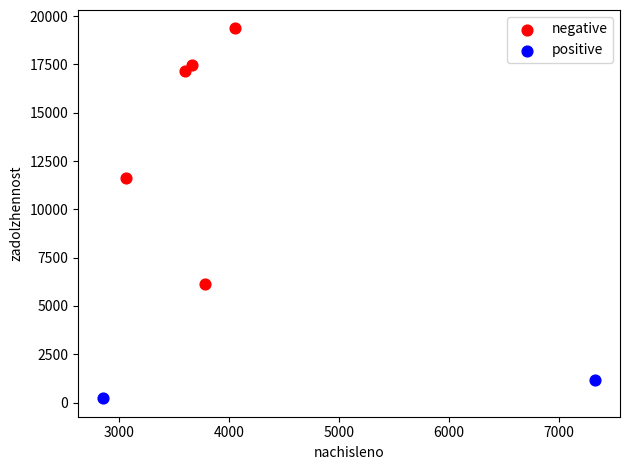

What are all the series names shown in the legend?

negative, positive